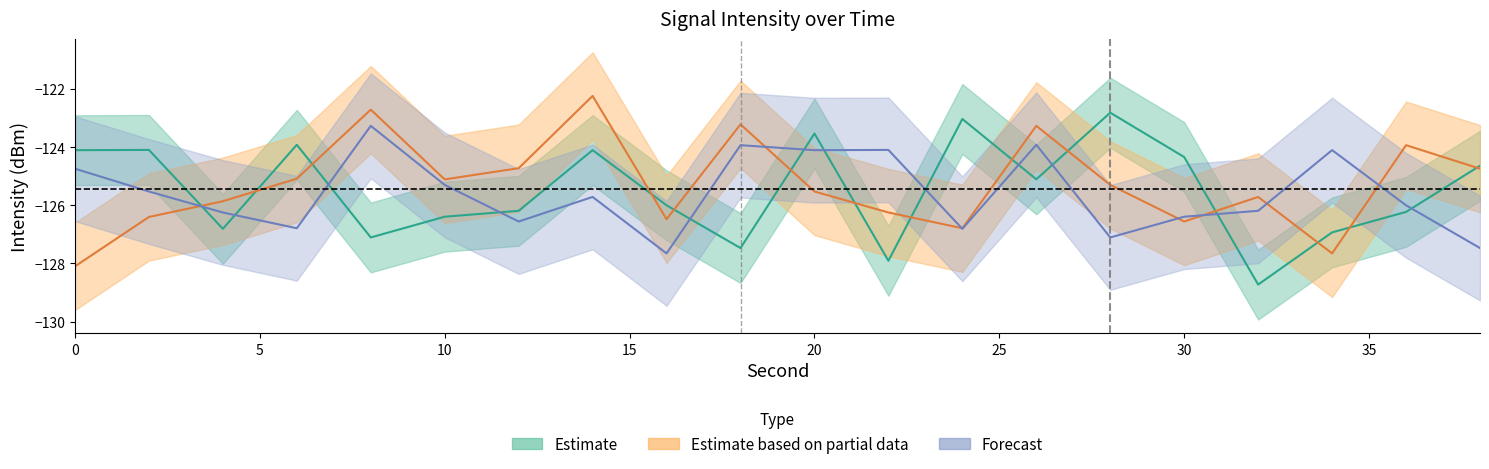

What is the total value across all series at 12?

-377.5